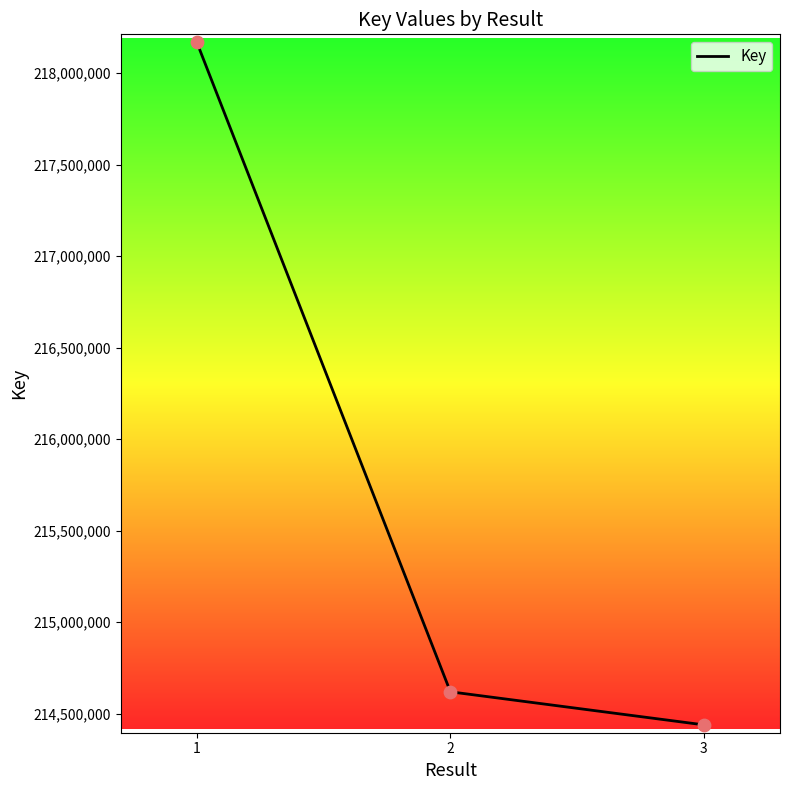

What is the change in value from 1 to 3?

-3728649